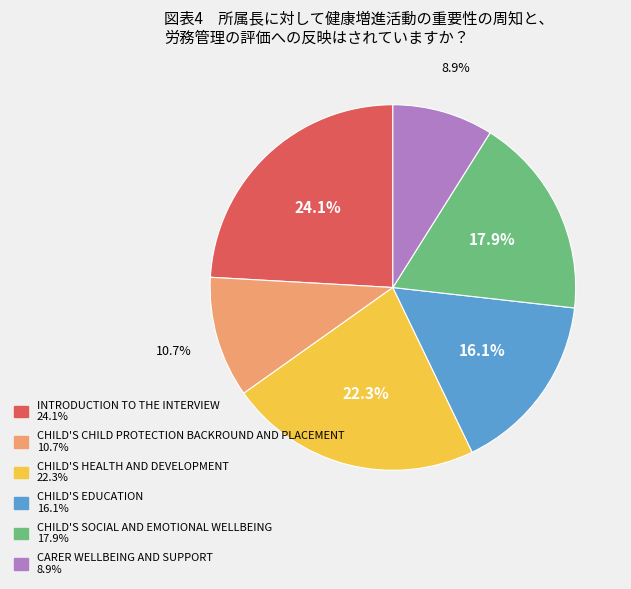

Between CHILD'S EDUCATION and CARER WELLBEING AND SUPPORT, which is larger?

CHILD'S EDUCATION